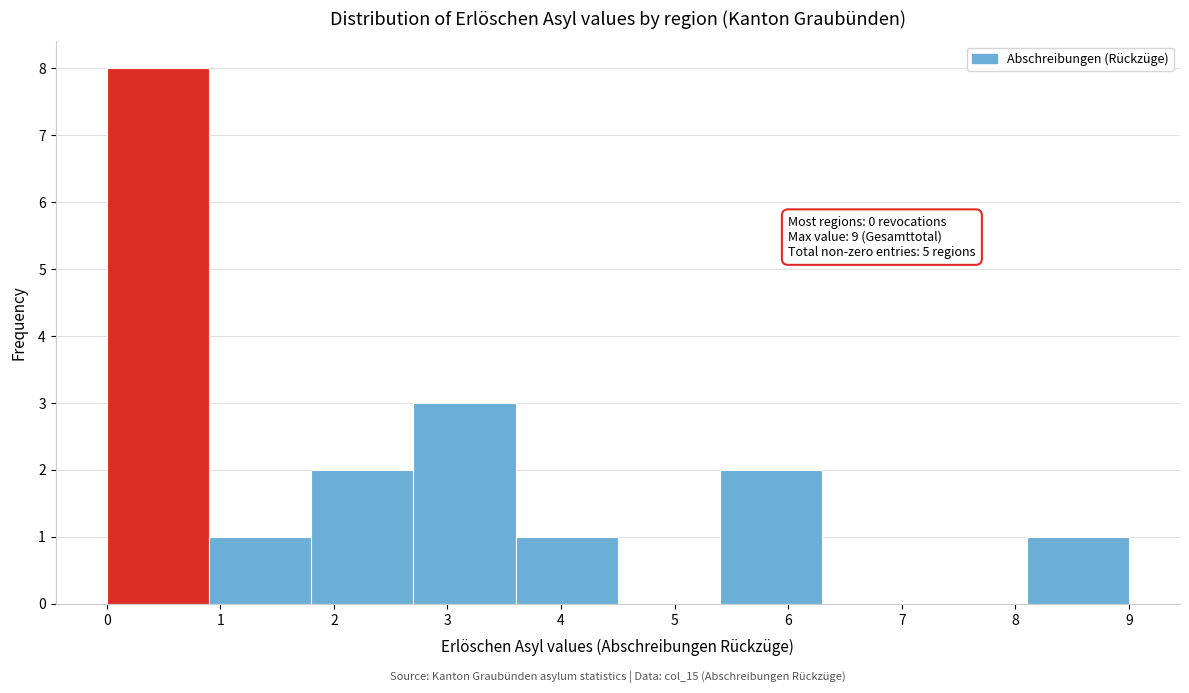

Which range on the x-axis has the tallest bar?

0.0 to 0.9